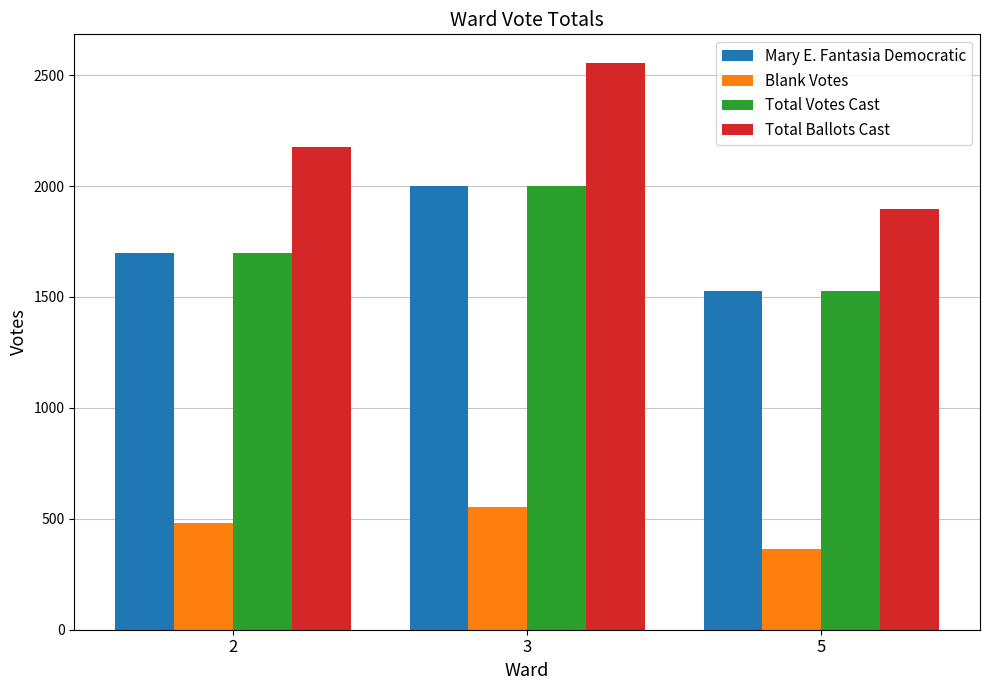

What is the smallest value displayed?

366